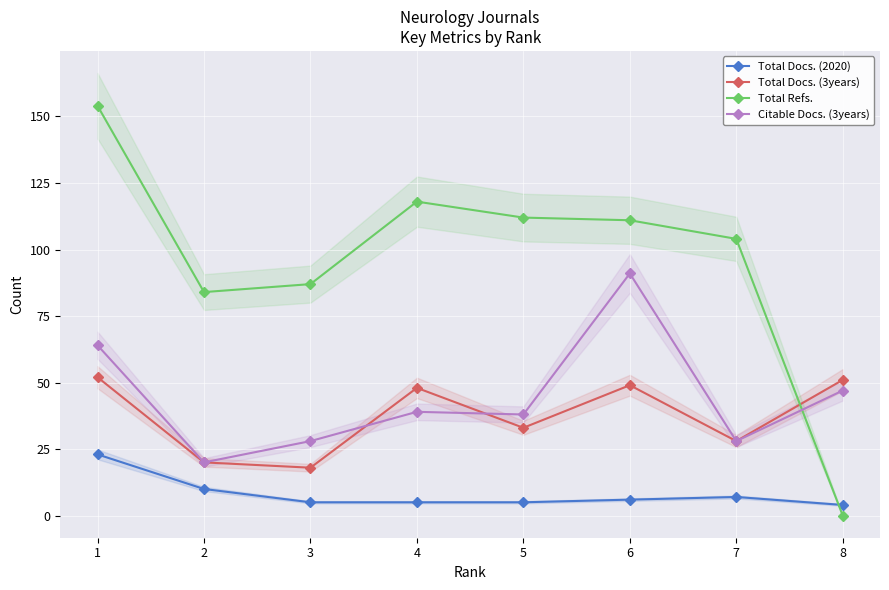

What is the minimum value for Total Docs. (2020)?

4